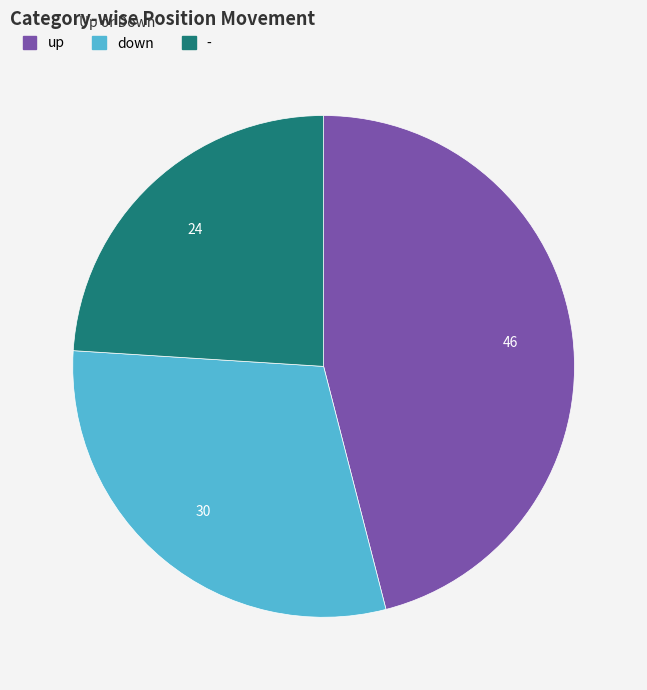

Combined, do - and down account for over 50%?

Yes